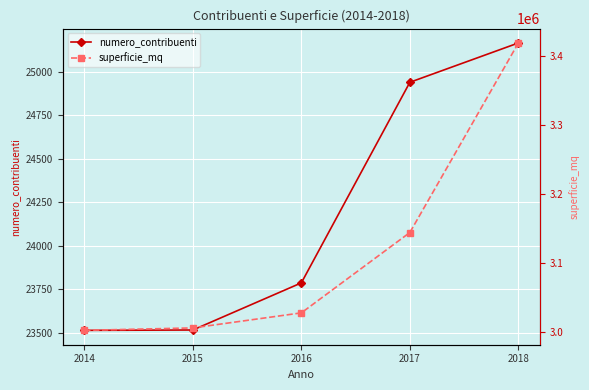

Which series changed the most between 2016 and 2018?

superficie_mq